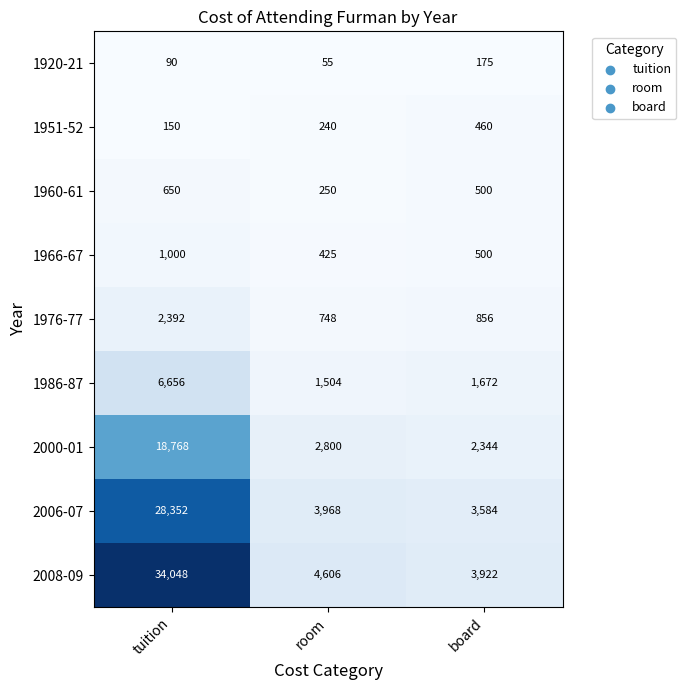

How many 1960-61 values are between 250 and 650?

3